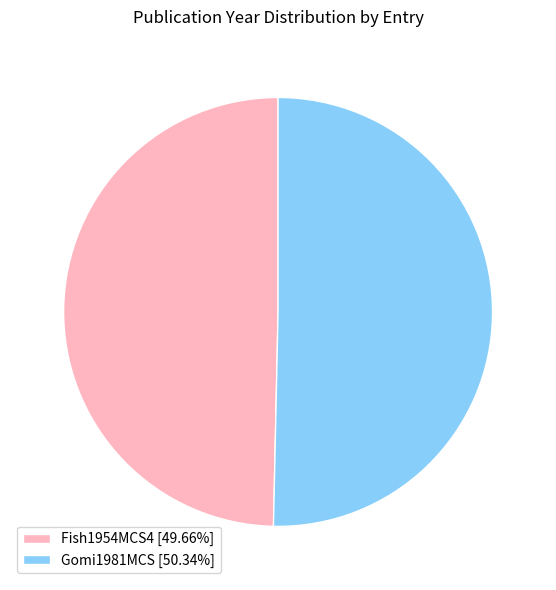

What is the ratio of the value at Fish1954MCS4 [49.66%] to the value at Gomi1981MCS [50.34%]?

1.0